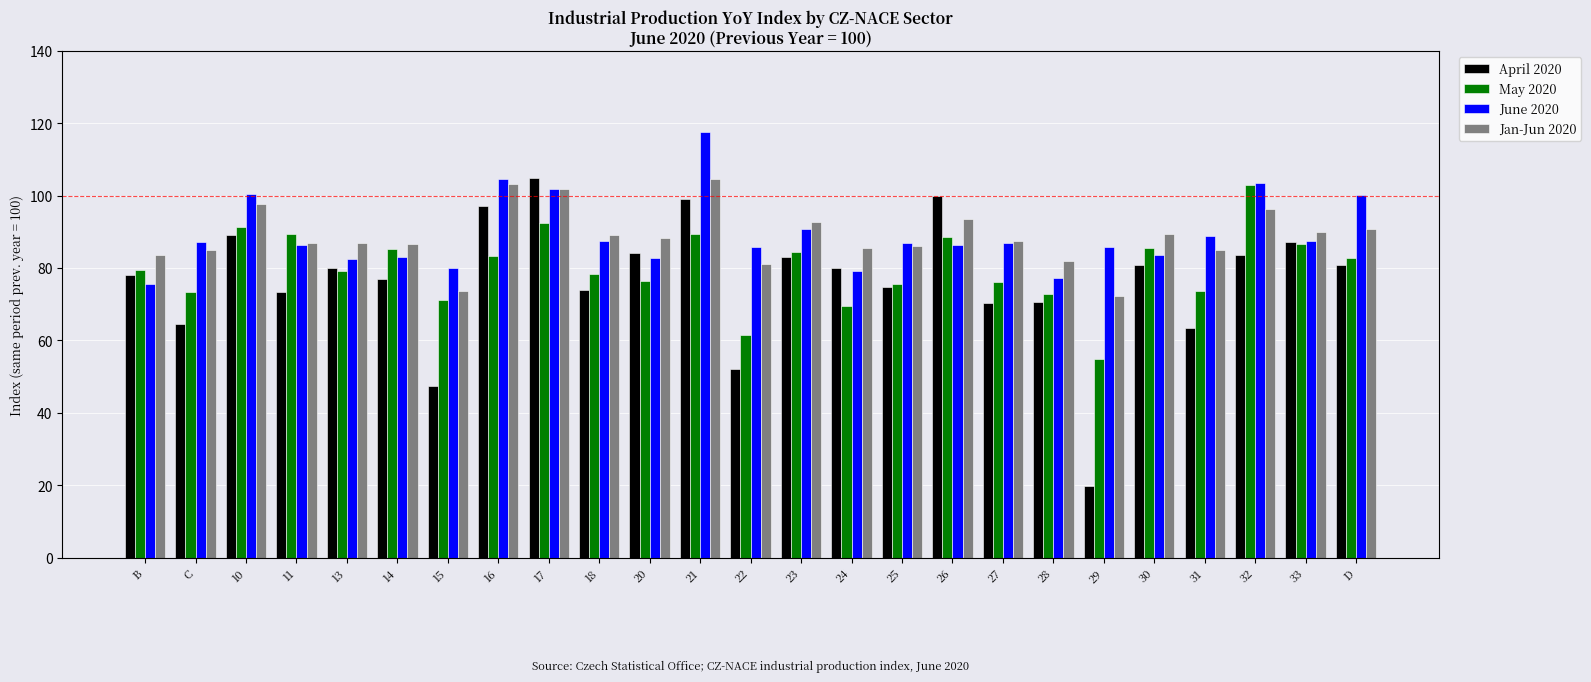

What is the difference between the maximum and second lowest values in the May 2020 series?

41.5